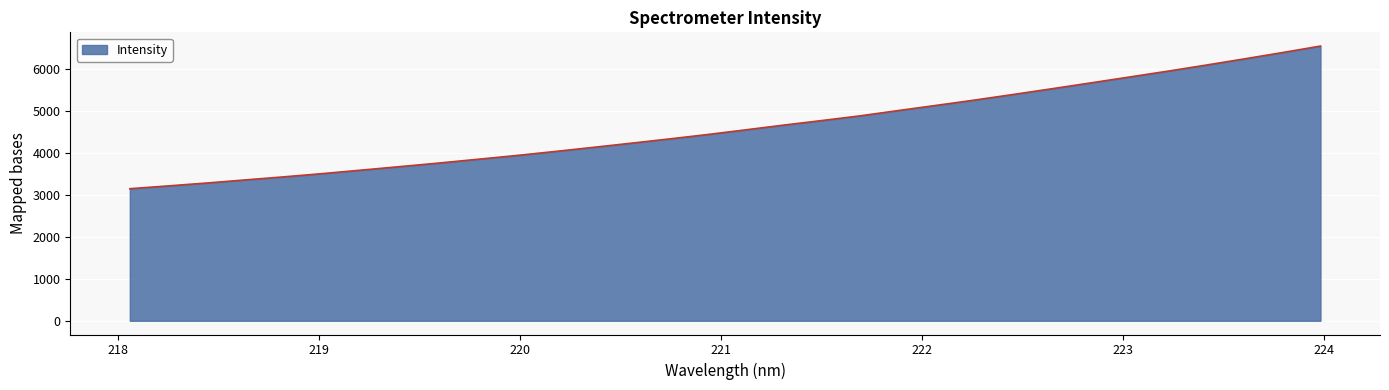

How many values are below 4551?

16